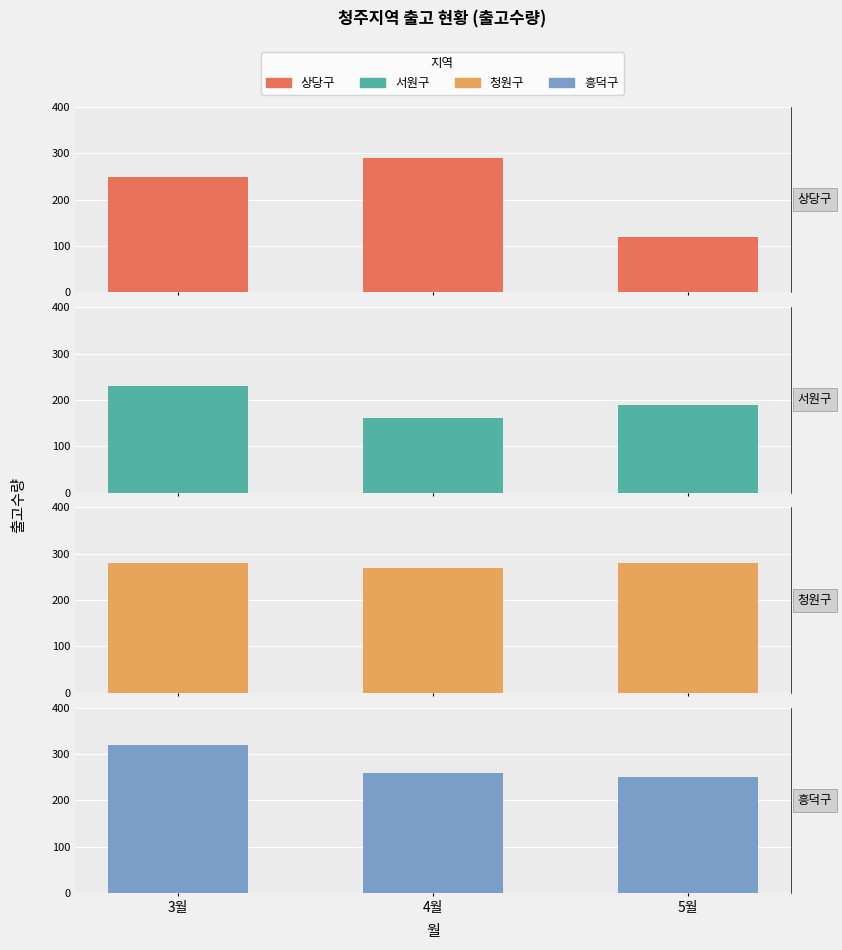

What is the approximate value of 상당구 at 3월, to the nearest 10?

250